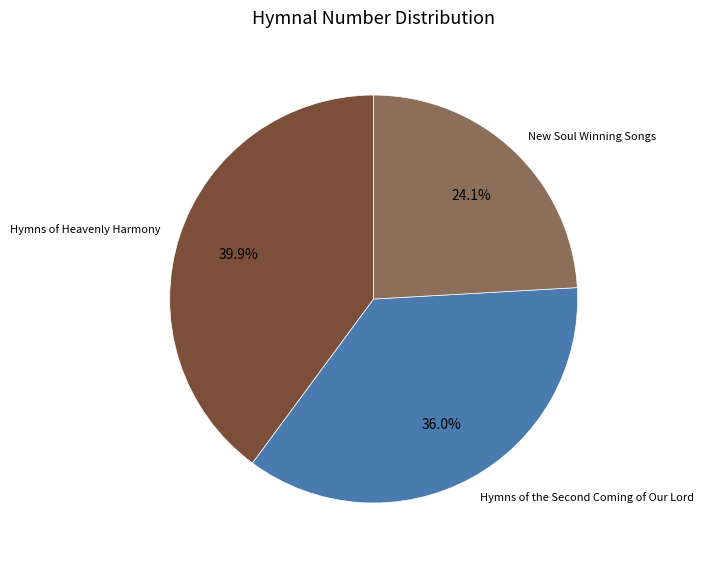

Does any single category account for the majority?

No